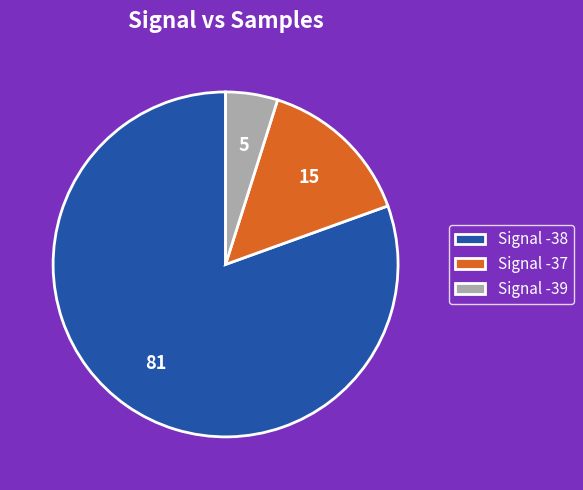

Is the sum of Signal -37 and Signal -38 greater than half?

Yes